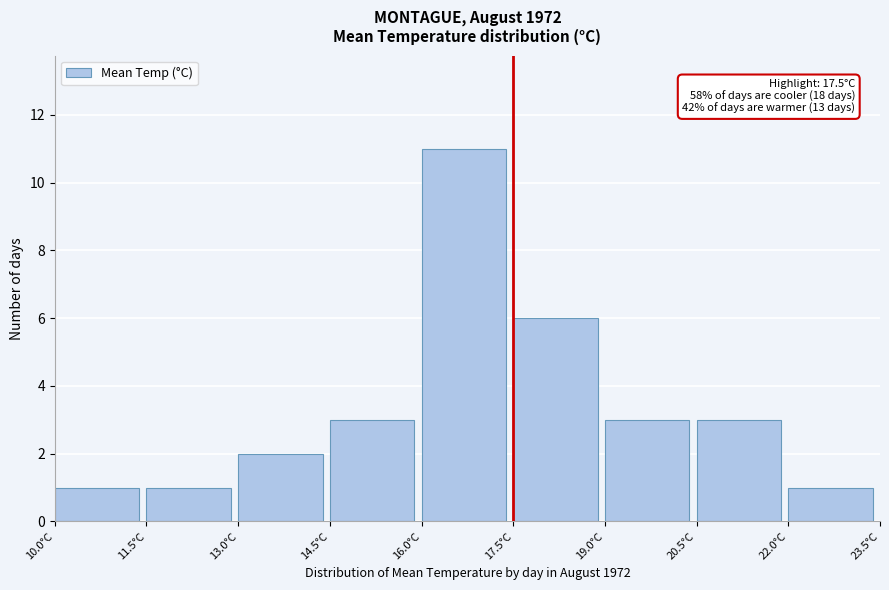

Over which range of the x-axis is the bar tallest?

16.0 to 17.5